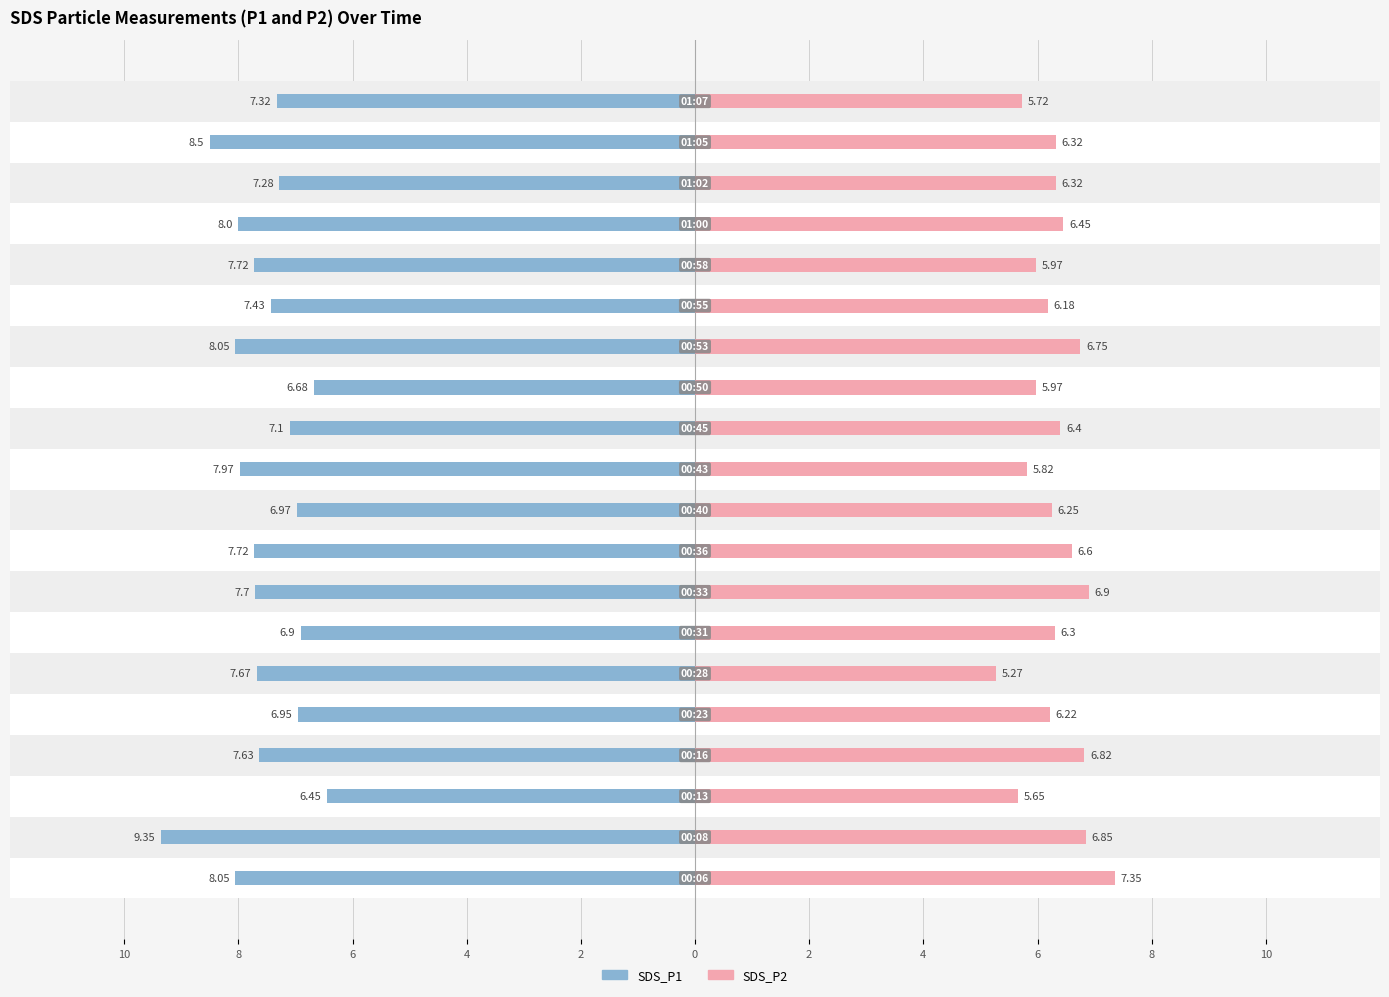

What is the difference between the maximum and second lowest values in the SDS_P2 series?

1.7